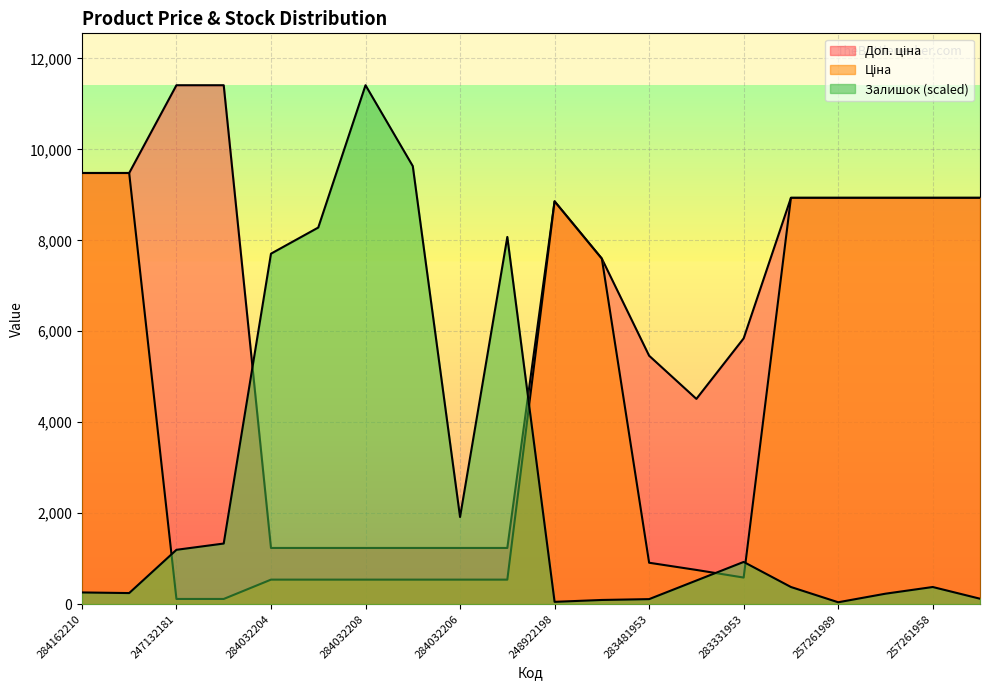

At which label is Залишок closest to 5725?

284032204